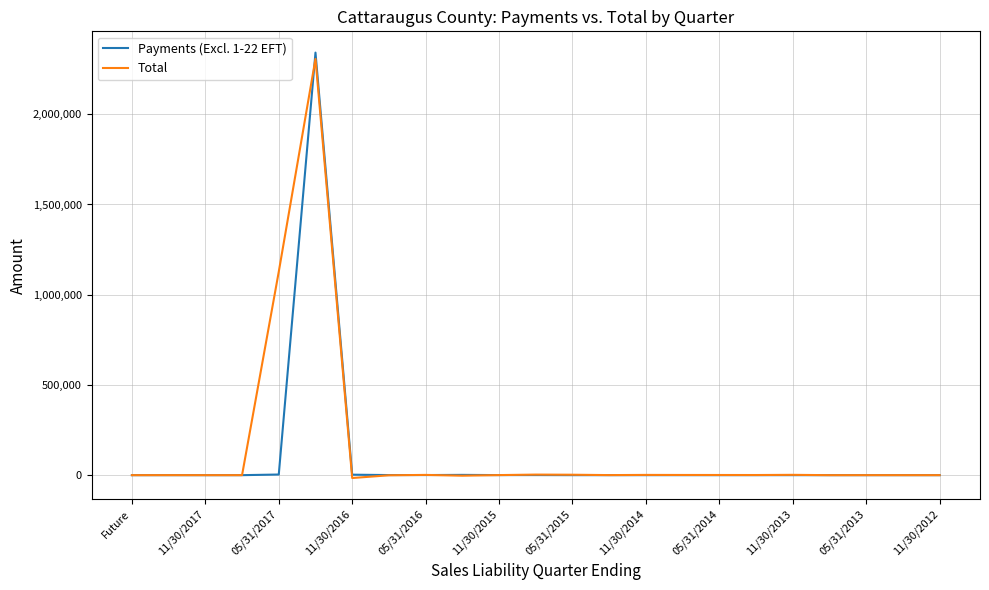

How many values in the Payments (Excl. 1-22 EFT) series are below 19?

11